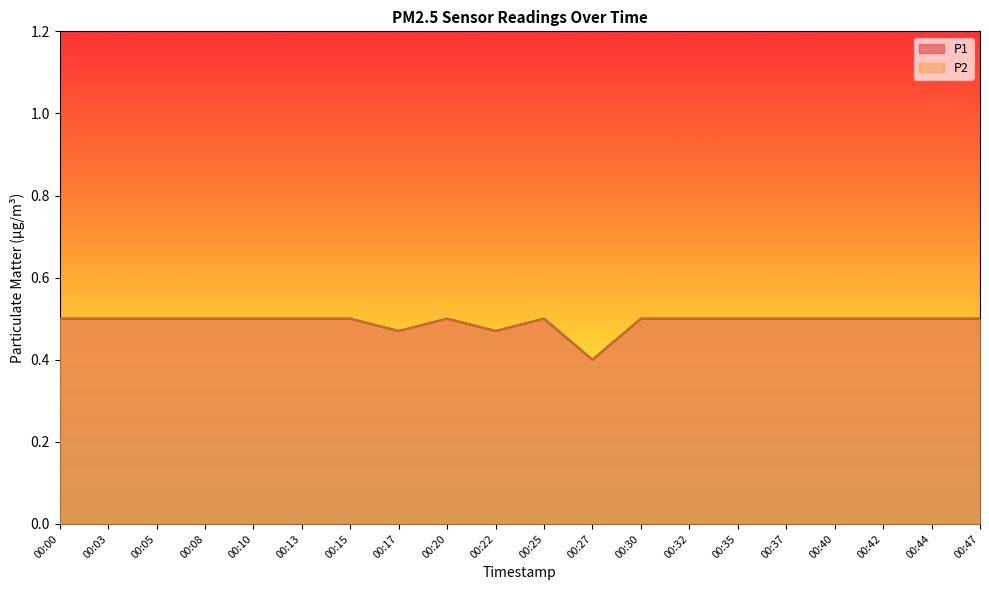

The P1 series shows 0.5 at 00:05. True or false?

True